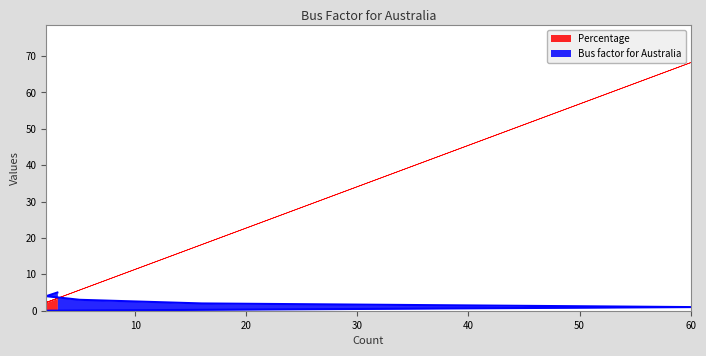

Rank the series at 5 from lowest to highest value.

Bus factor for Australia, Percentage